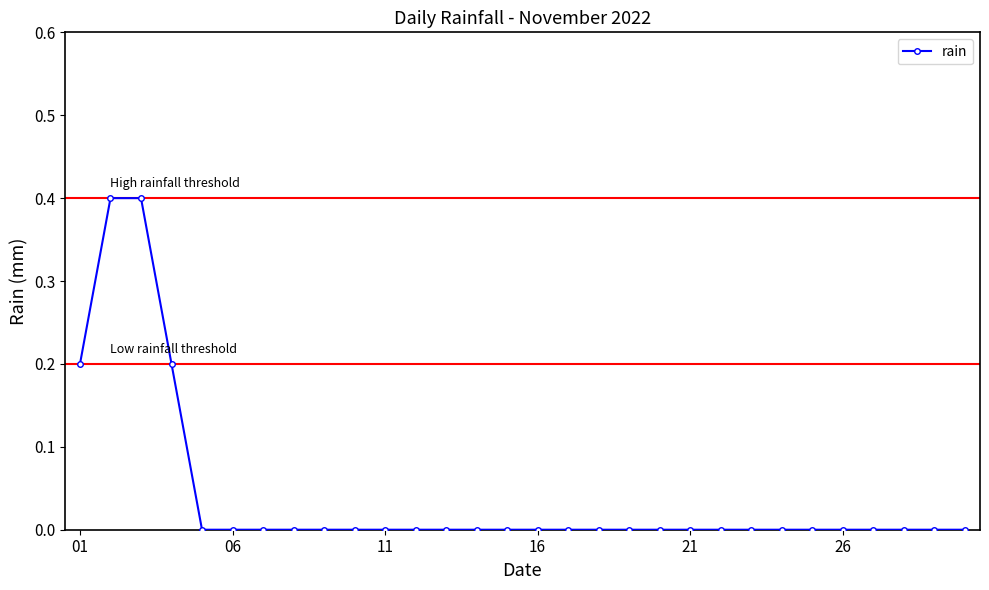

What is the maximum value shown in the chart?

0.4